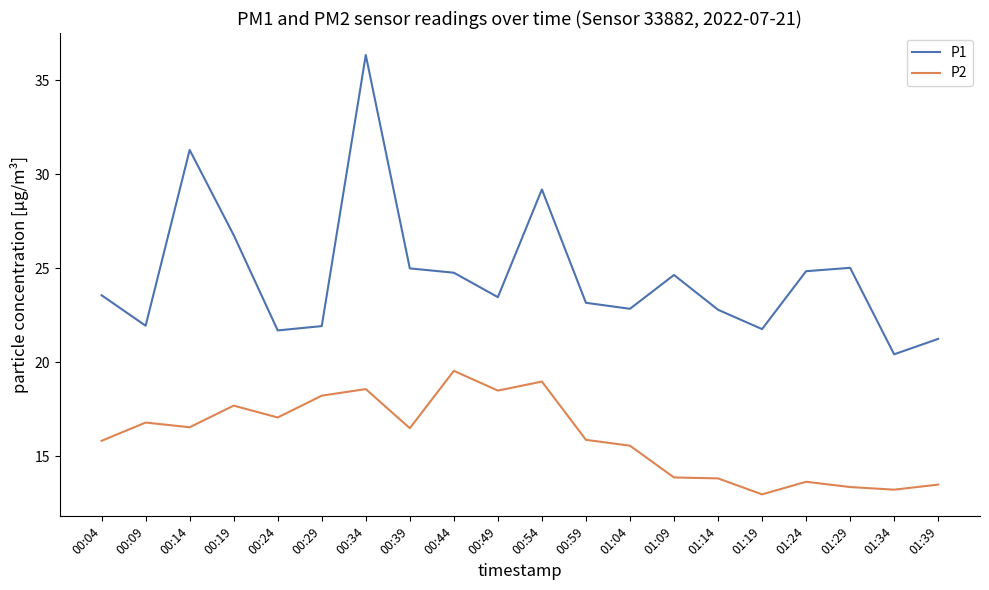

Which category has the highest value in the P2 series?

00:44